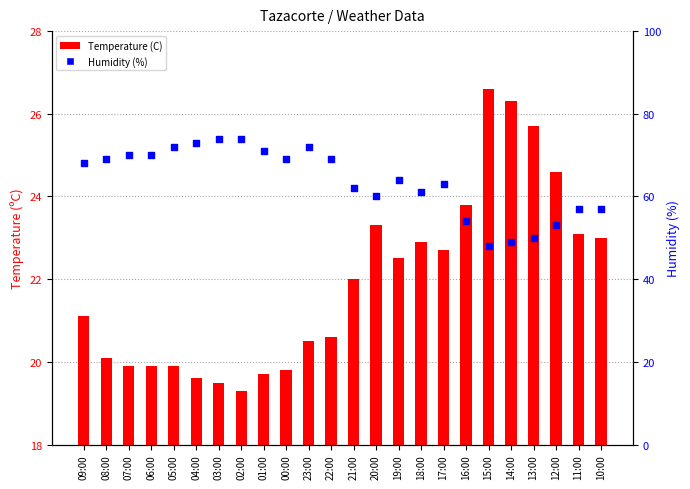

At how many categories does at least one series exceed 37?

24